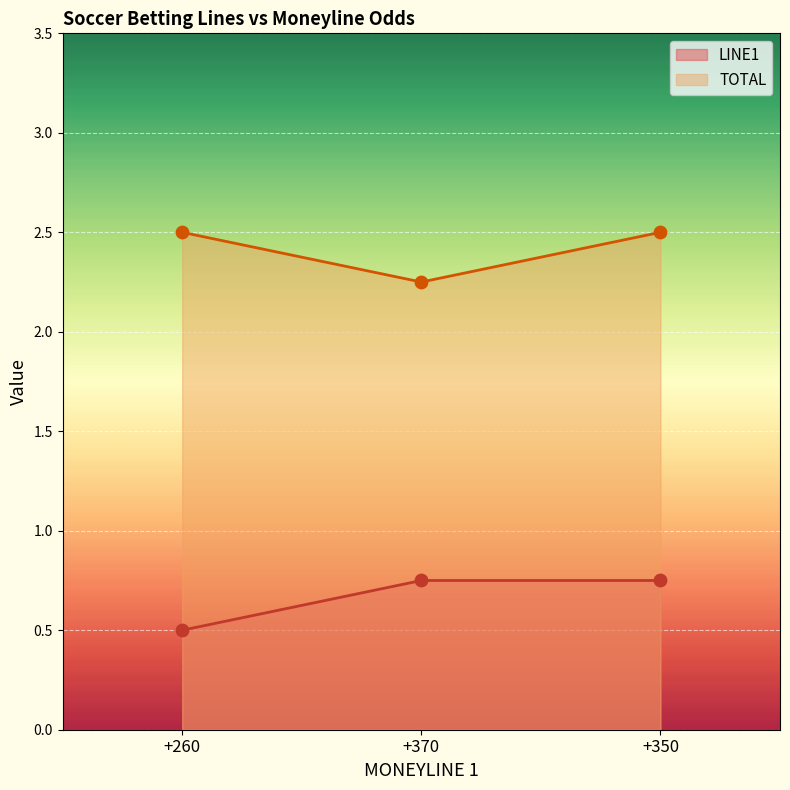

What are all the series names shown in the legend?

LINE1, TOTAL